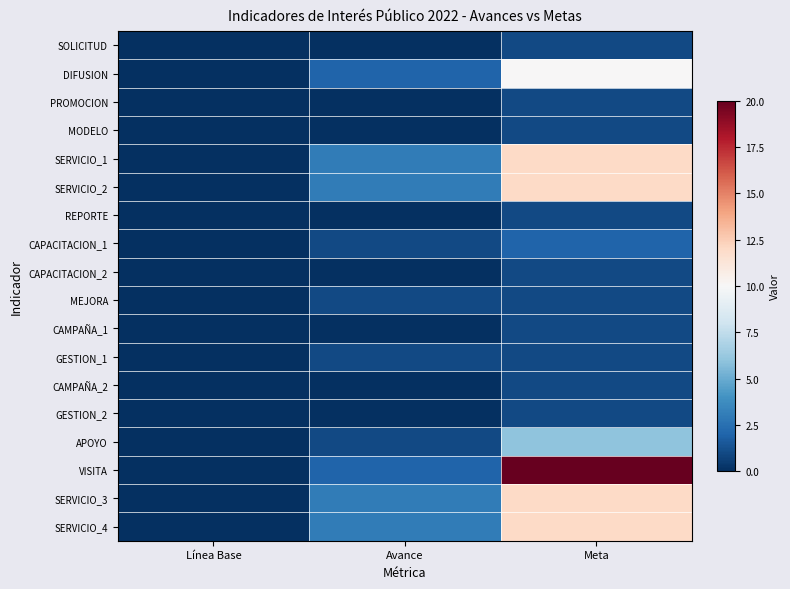

Reading left to right, extract all data points from this chart.

SOLICITUD: Línea Base=0	Avance=0	Meta=1
DIFUSION: Línea Base=0	Avance=2	Meta=10
PROMOCION: Línea Base=0	Avance=0	Meta=1
MODELO: Línea Base=0	Avance=0	Meta=1
SERVICIO_1: Línea Base=0	Avance=3	Meta=12
SERVICIO_2: Línea Base=0	Avance=3	Meta=12
REPORTE: Línea Base=0	Avance=0	Meta=1
CAPACITACION_1: Línea Base=0	Avance=1	Meta=2
CAPACITACION_2: Línea Base=0	Avance=0	Meta=1
MEJORA: Línea Base=0	Avance=1	Meta=1
CAMPAÑA_1: Línea Base=0	Avance=0	Meta=1
GESTION_1: Línea Base=0	Avance=1	Meta=1
CAMPAÑA_2: Línea Base=0	Avance=0	Meta=1
GESTION_2: Línea Base=0	Avance=0	Meta=1
APOYO: Línea Base=0	Avance=1	Meta=6
VISITA: Línea Base=0	Avance=2	Meta=20
SERVICIO_3: Línea Base=0	Avance=3	Meta=12
SERVICIO_4: Línea Base=0	Avance=3	Meta=12